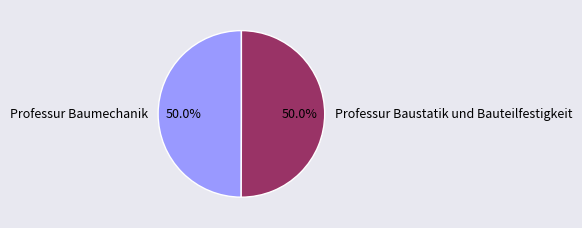

To the nearest percent, what portion does Professur Baustatik und Bauteilfestigkeit represent?

50%